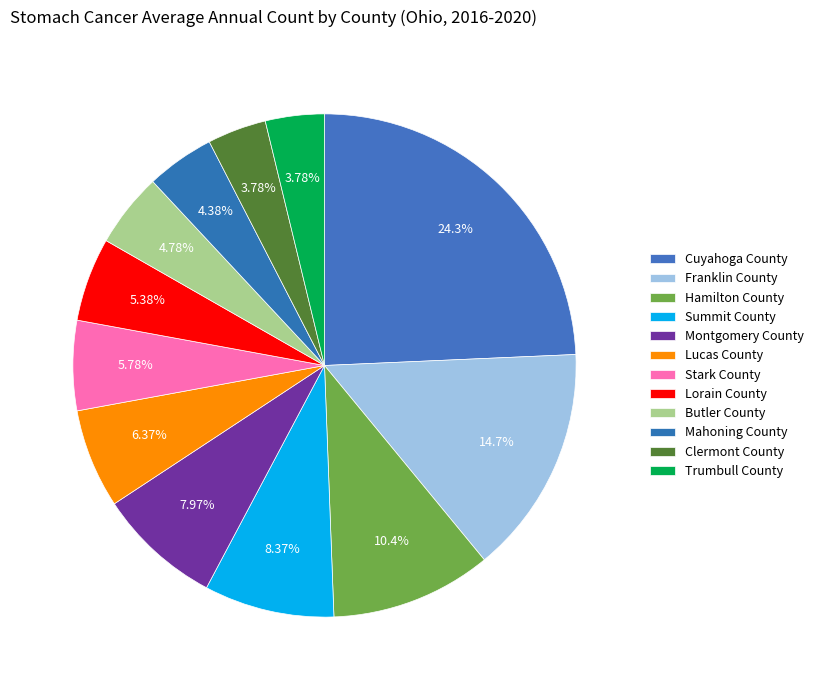

Count the number of slices in the pie.

12